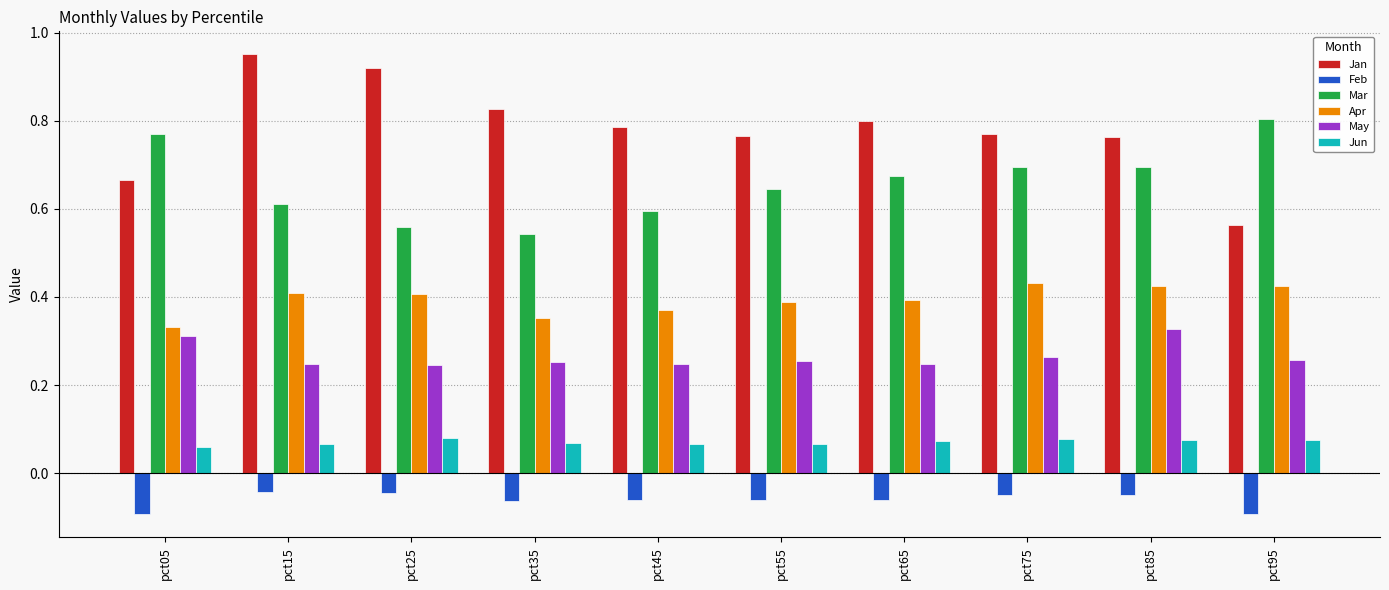

Which series has the largest total across all categories?

Jan